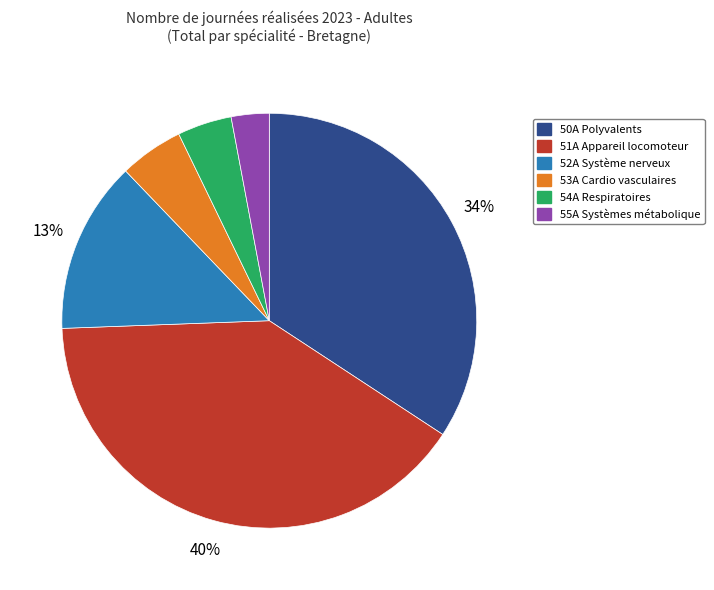

Approximately how many times larger is the value at 53A Cardio vasculaires compared to 55A Systèmes métabolique?

1.7